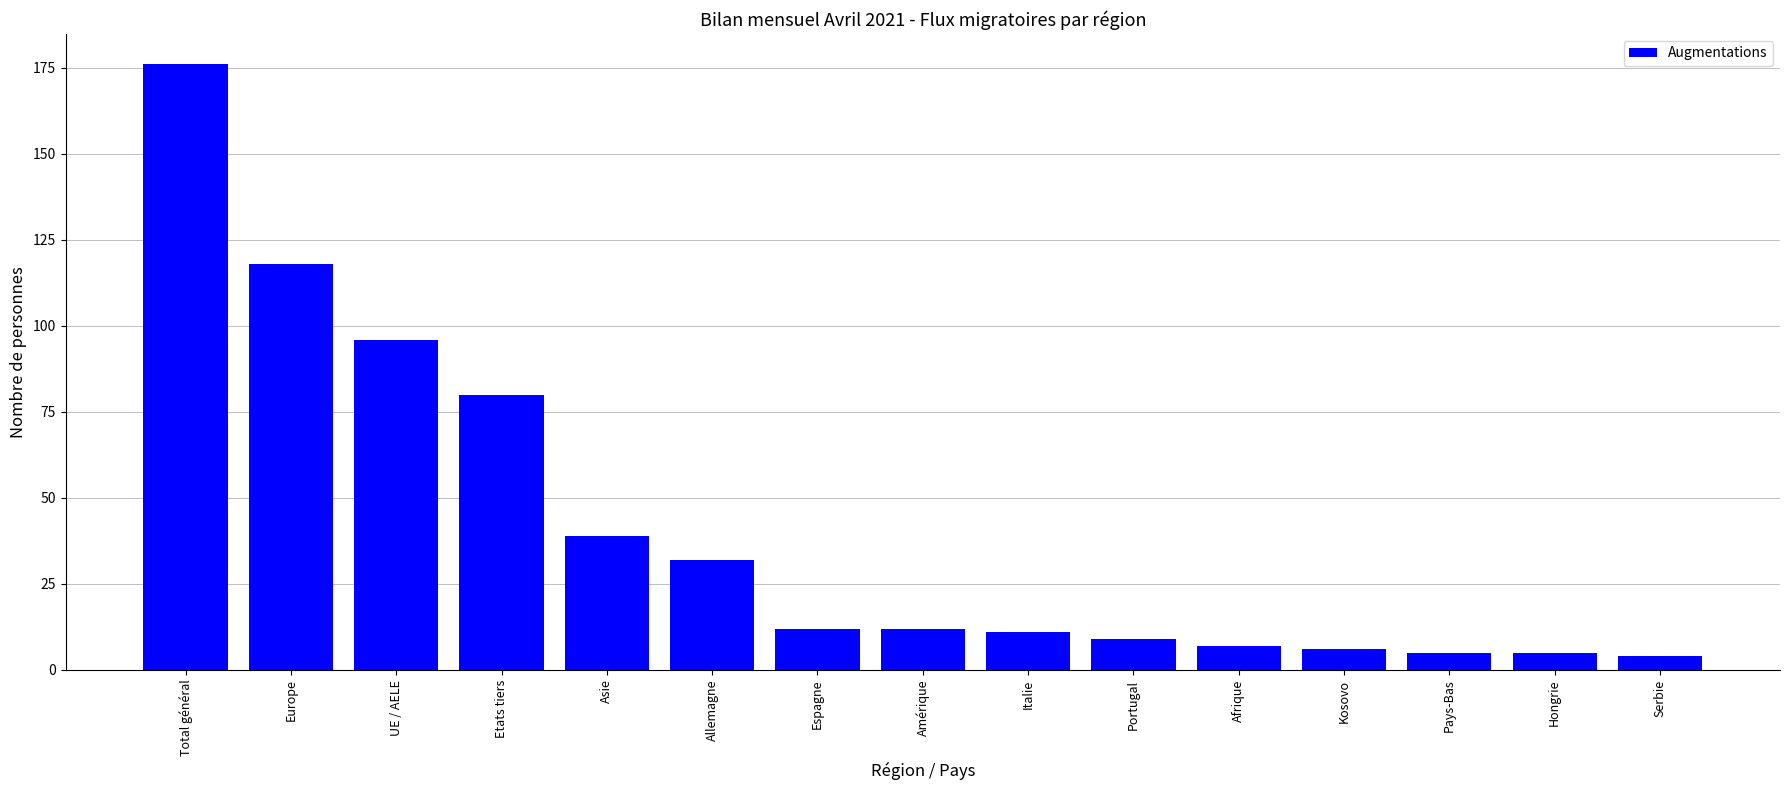

Which label corresponds to the largest value in the chart?

Total général